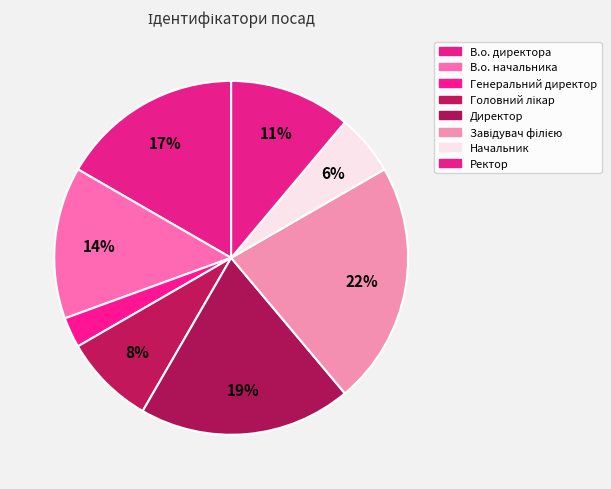

Which category has the smallest portion of the pie?

Генеральний директор